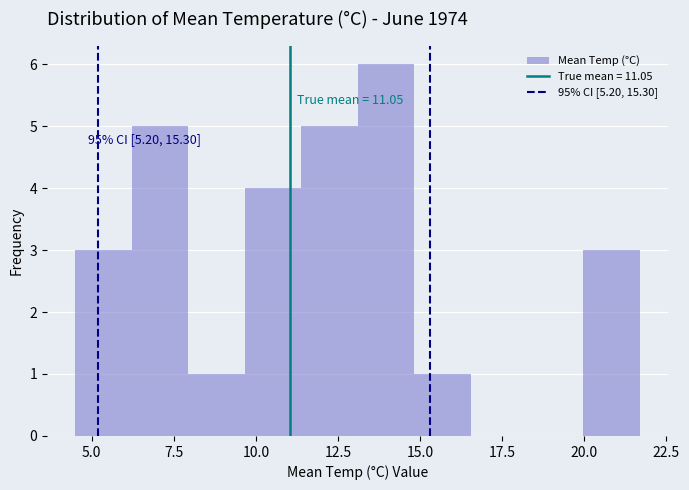

Around what value on the x-axis is the tallest bar? Give the approximate position of its centre, as read against the axis.

14.0